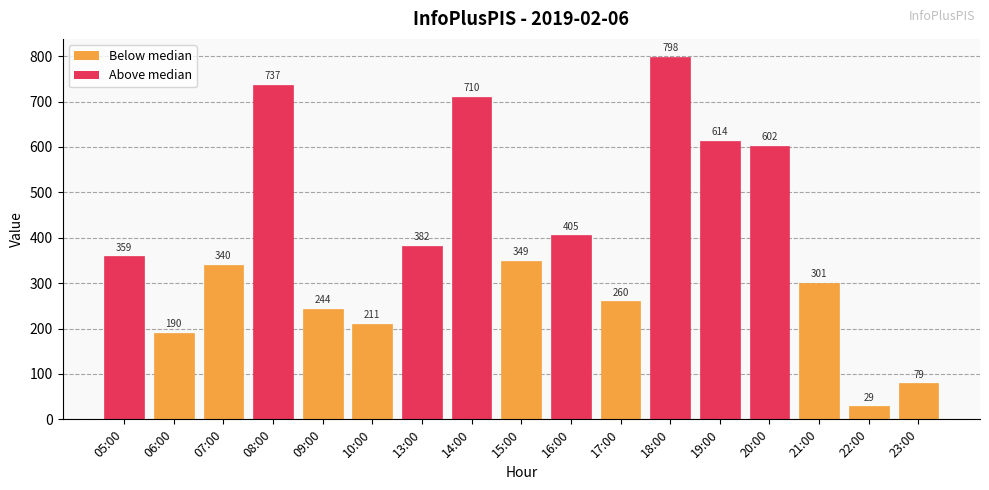

List the labels in order of value, largest first.

18:00, 08:00, 14:00, 19:00, 20:00, 16:00, 13:00, 05:00, 15:00, 07:00, 21:00, 17:00, 09:00, 10:00, 06:00, 23:00, 22:00